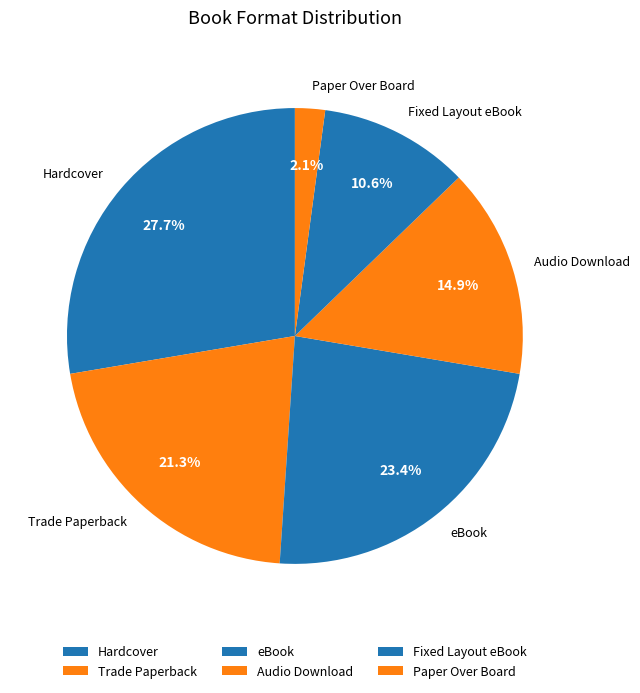

How much of the chart is everything except eBook?

76.6%